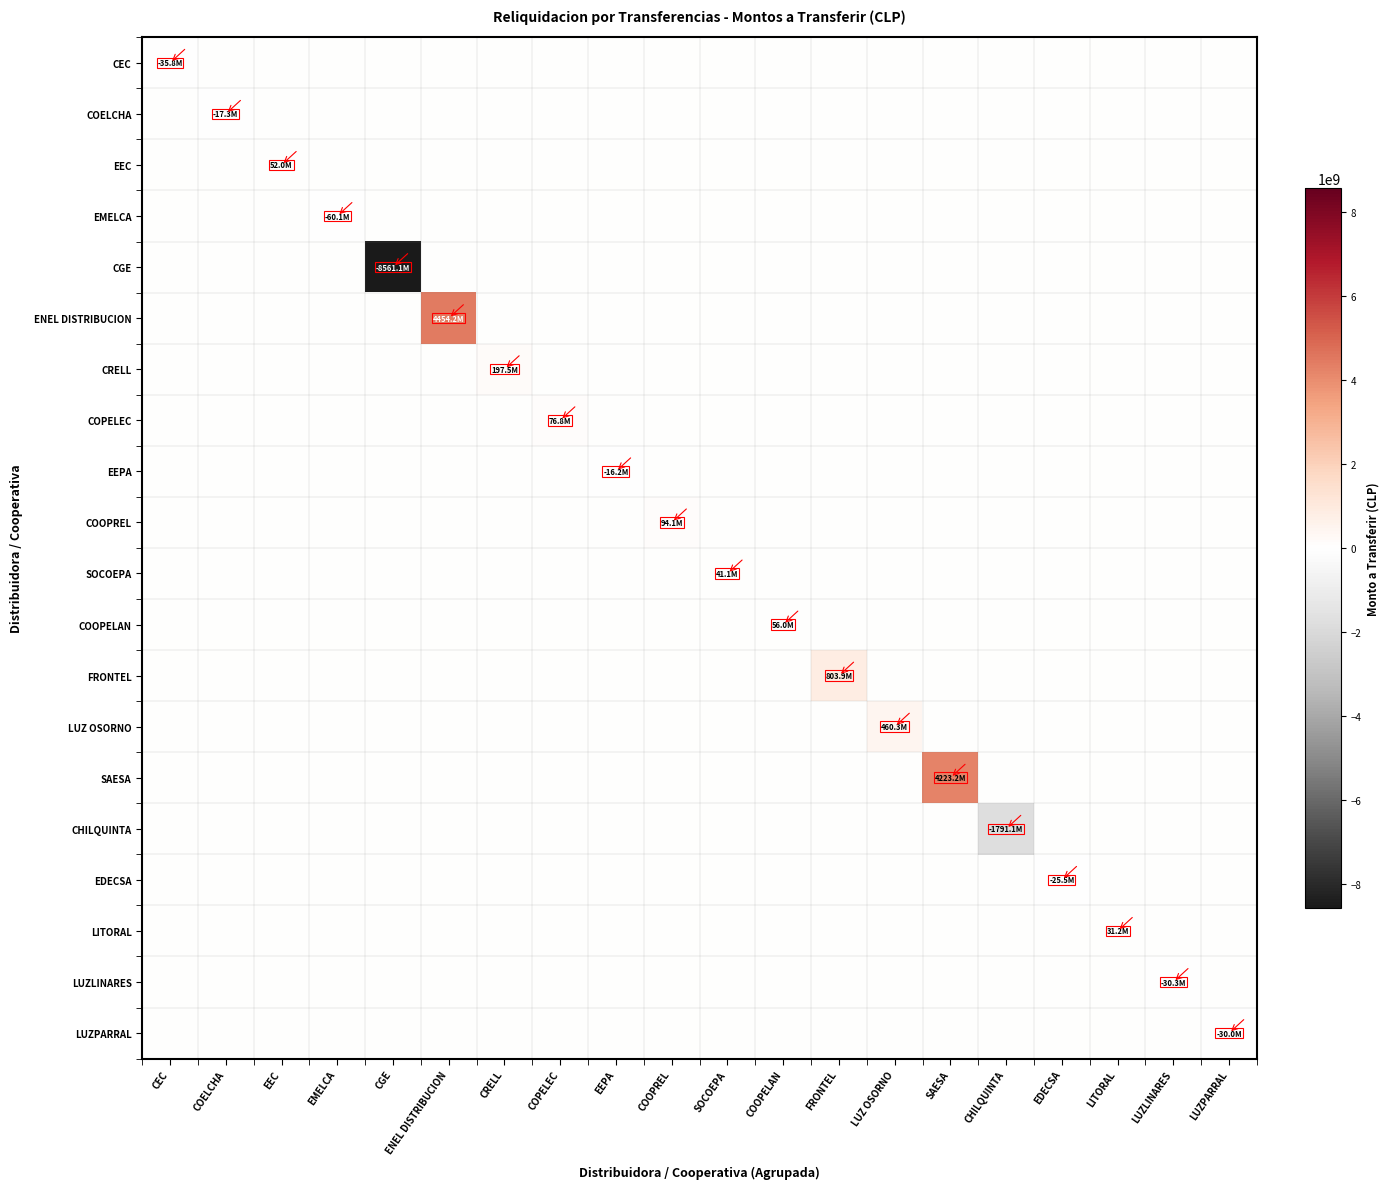

What is the difference between the highest and lowest values at COOPELAN?

56012975.0